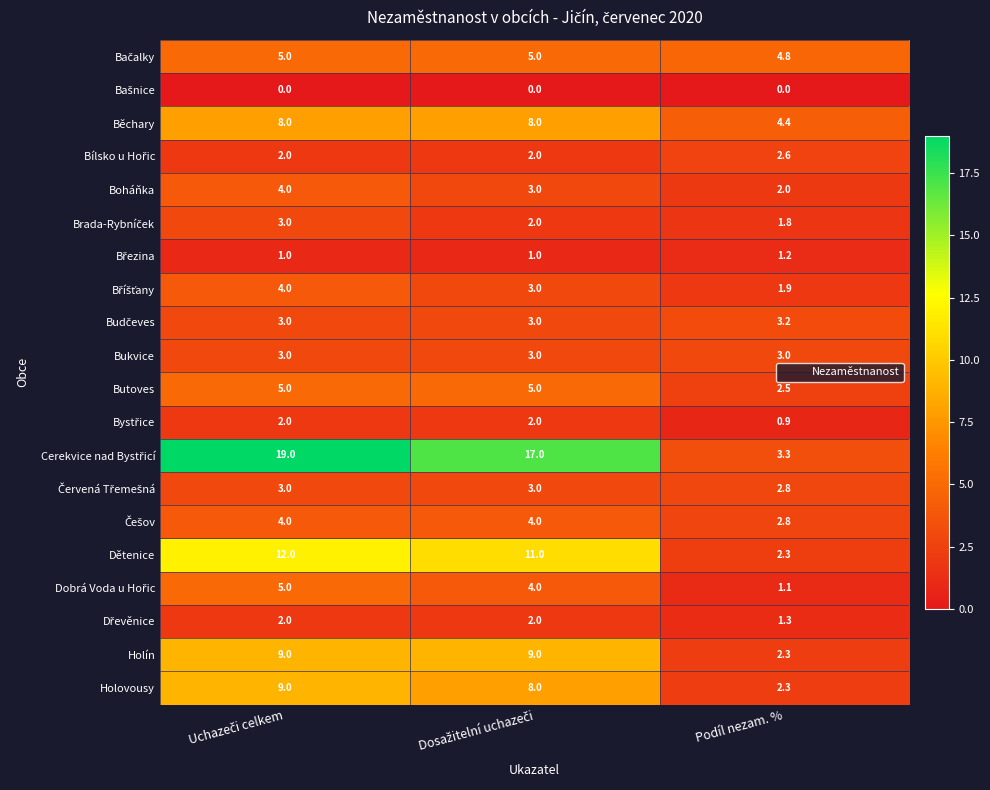

What is the maximum value for Holovousy?

9.0